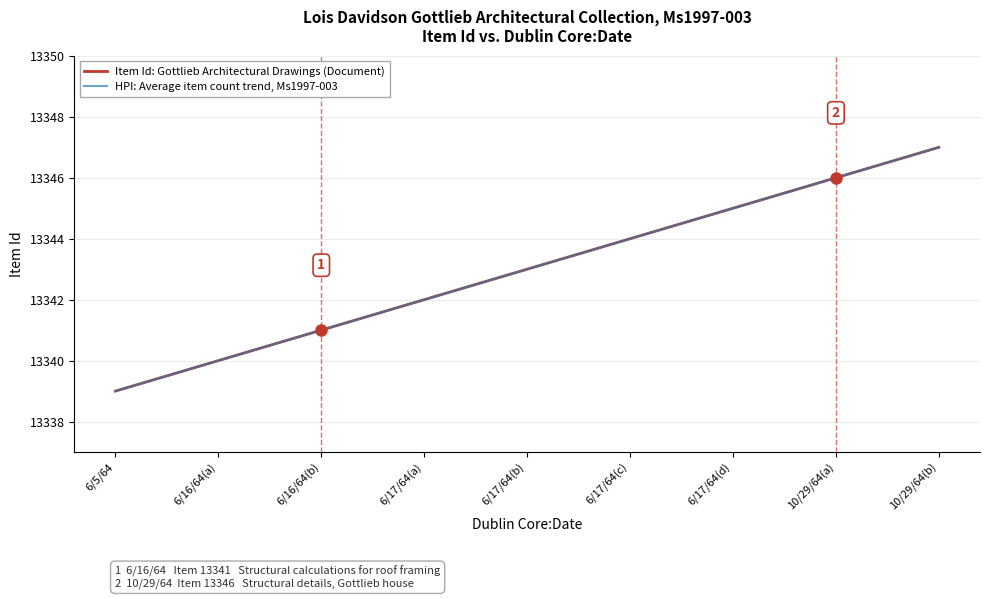

Rank the series by their maximum value, from lowest to highest.

Item Id: Gottlieb Architectural Drawings (Document), HPI: Average item count trend, Ms1997-003